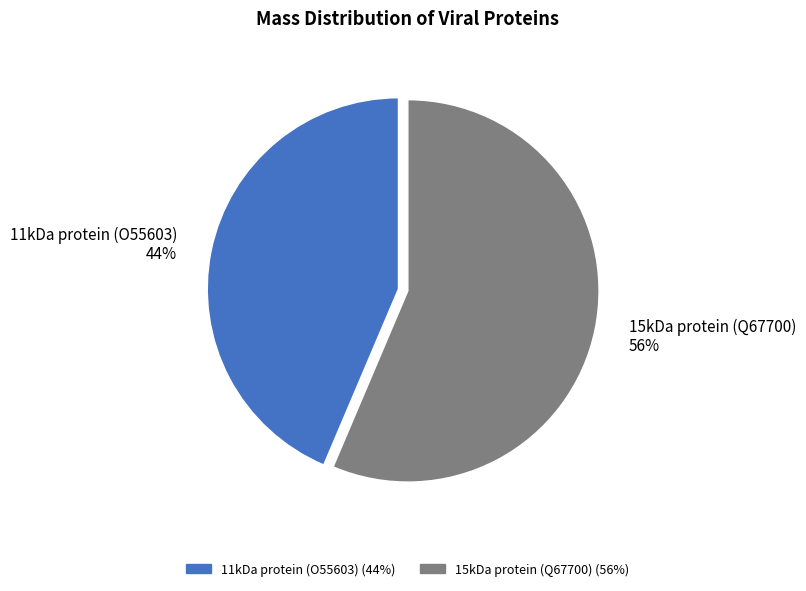

Approximately how many times larger is the value at 11kDa protein (O55603) compared to 15kDa protein (Q67700)?

0.8